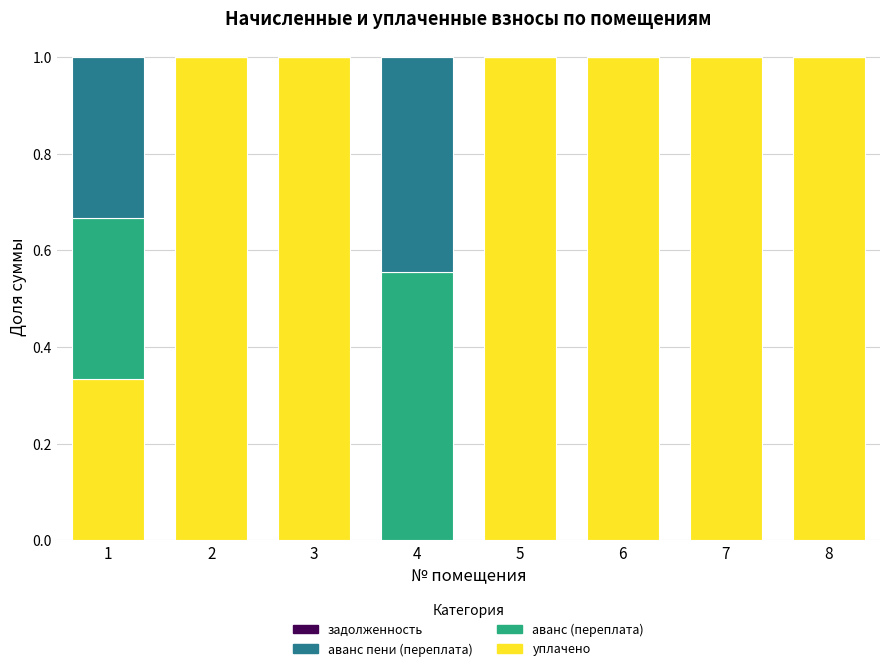

True or false: уплачено has a value of 1.0 at 5.

True